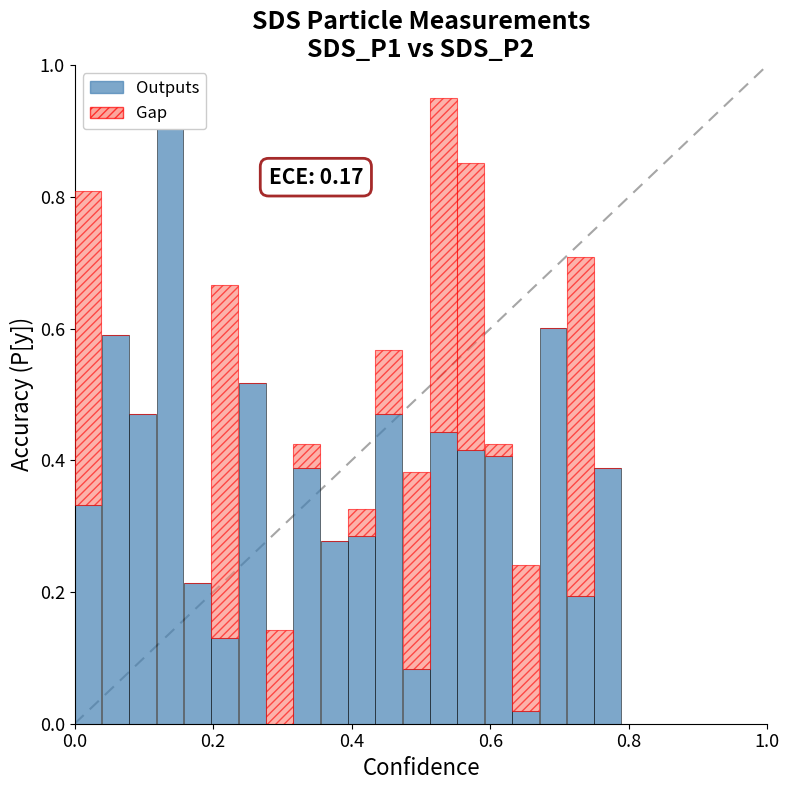

What is the label of the 15th bar from the left?

14